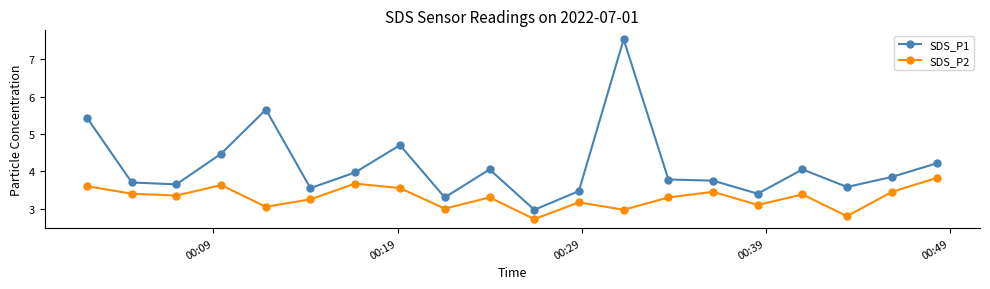

True or false: SDS_P2 and SDS_P1 cross at least once.

False